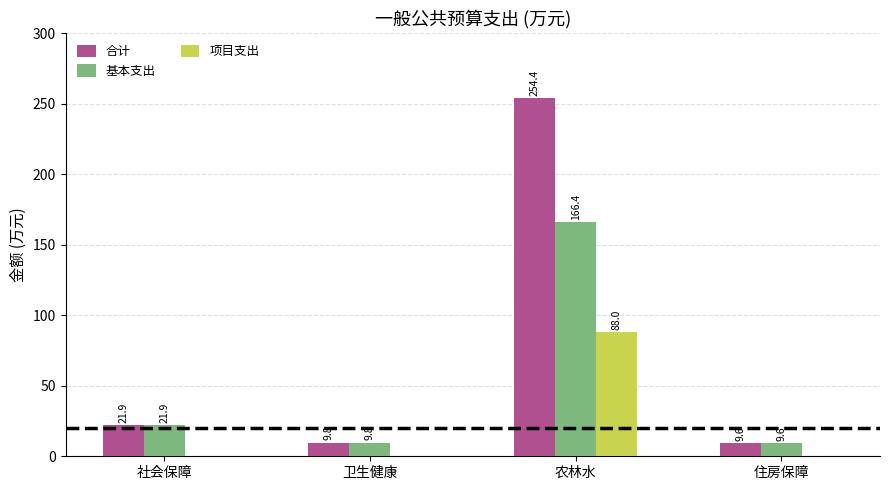

What is the sum of all 项目支出 values?

88.0